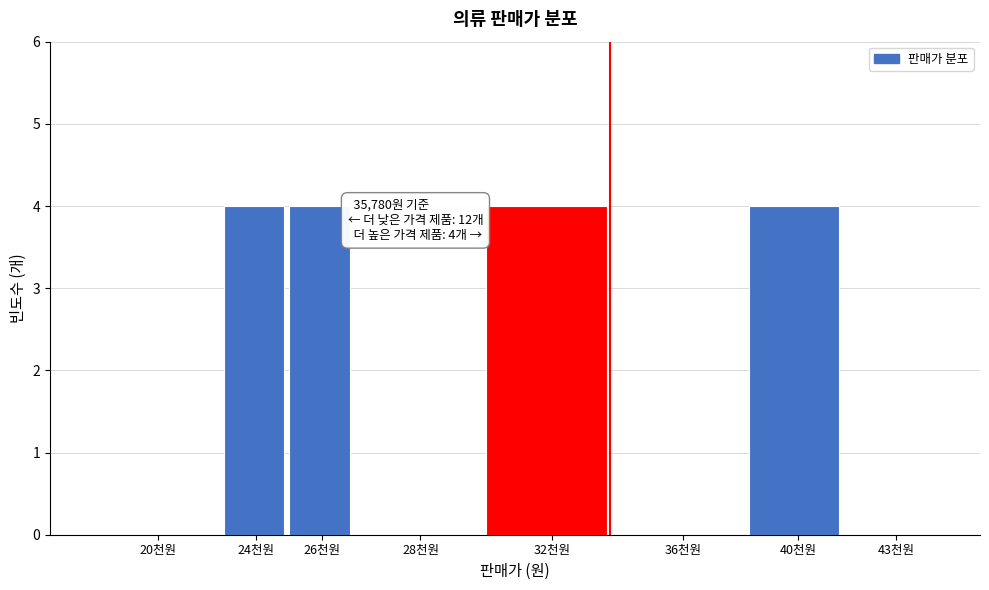

Reading left to right, transcribe all the data shown in this chart.

20천원=0	24천원=4	26천원=4	28천원=0	32천원=4	36천원=0	40천원=4	43천원=0